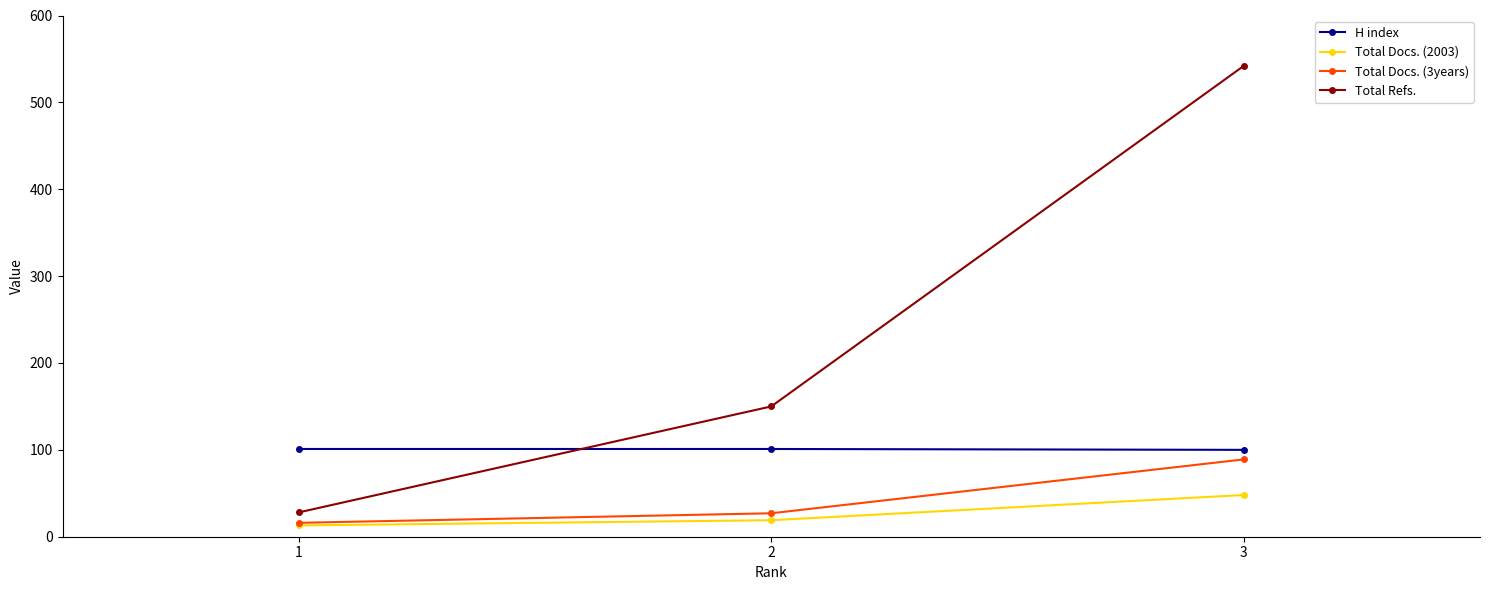

At 3, list the series in order from smallest to largest.

Total Docs. (2003), Total Docs. (3years), H index, Total Refs.